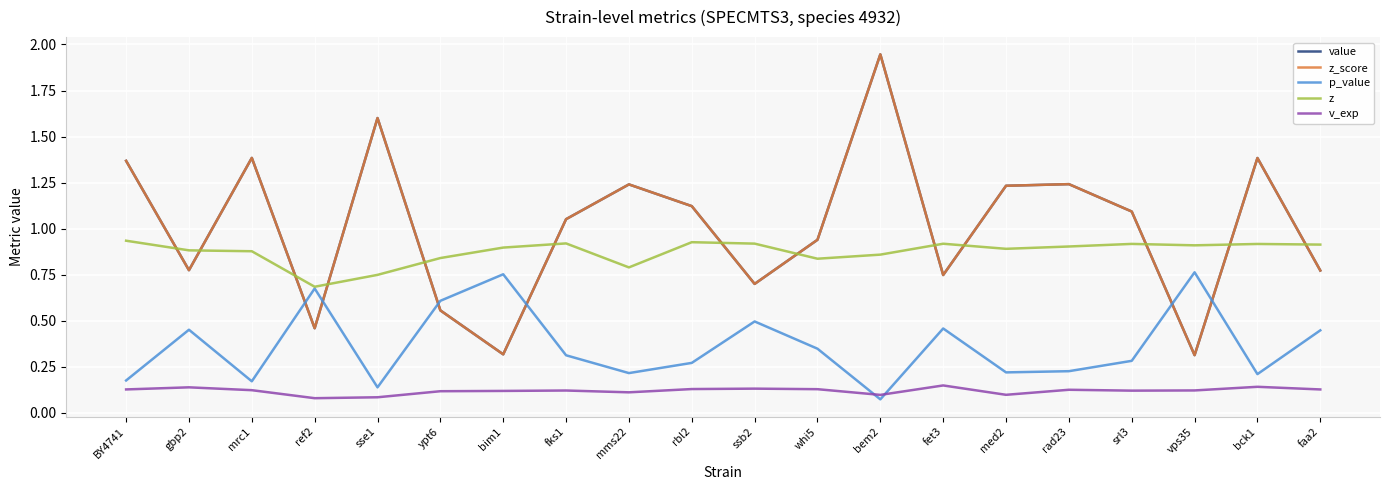

What is the maximum value for z_score?

1.9